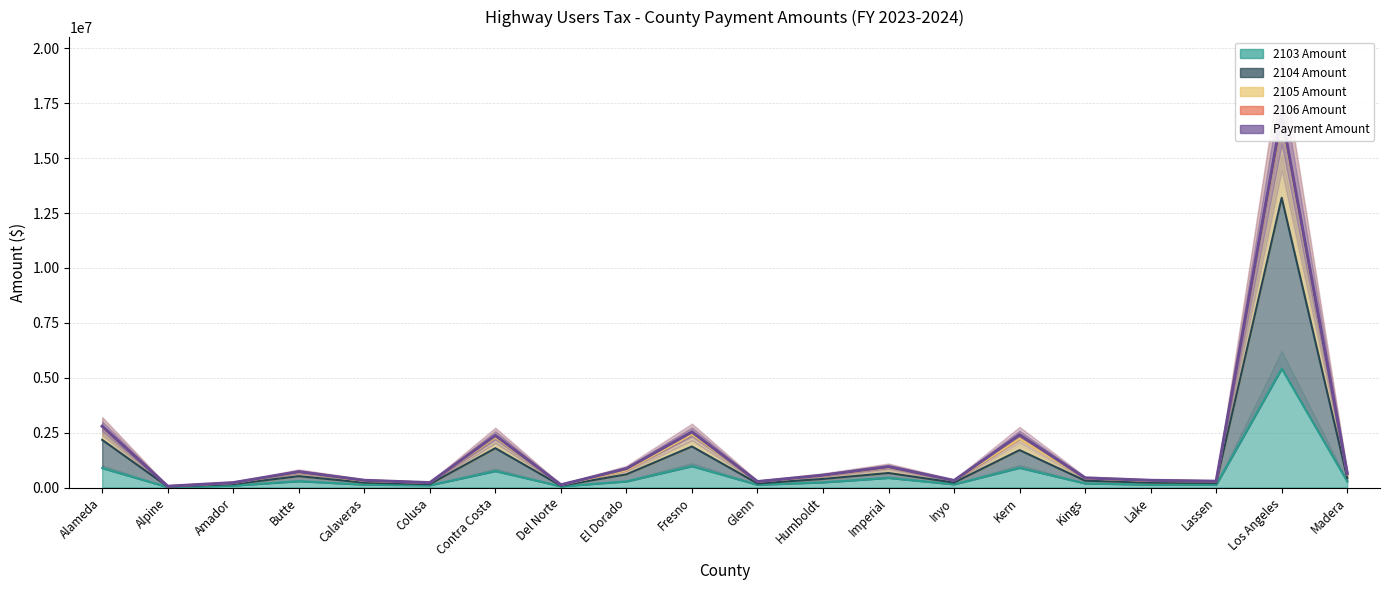

Where is the first local minimum?

Alpine